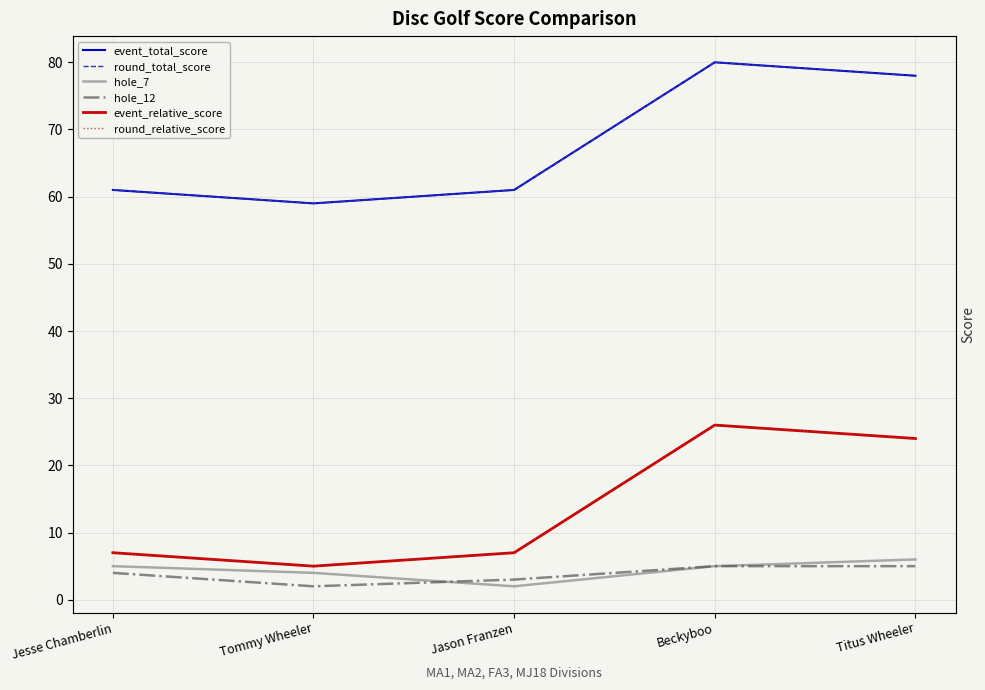

List the labels in order of event_total_score value, smallest first.

Tommy Wheeler, Jesse Chamberlin, Jason Franzen, Titus Wheeler, Beckyboo